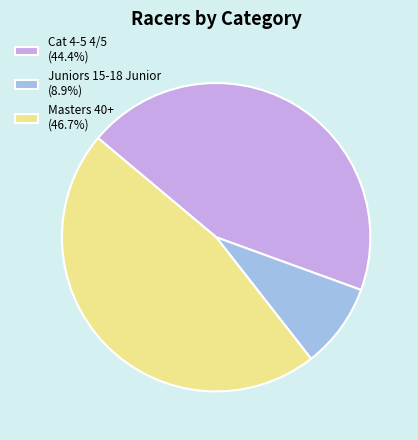

How many slices are in this pie chart?

3